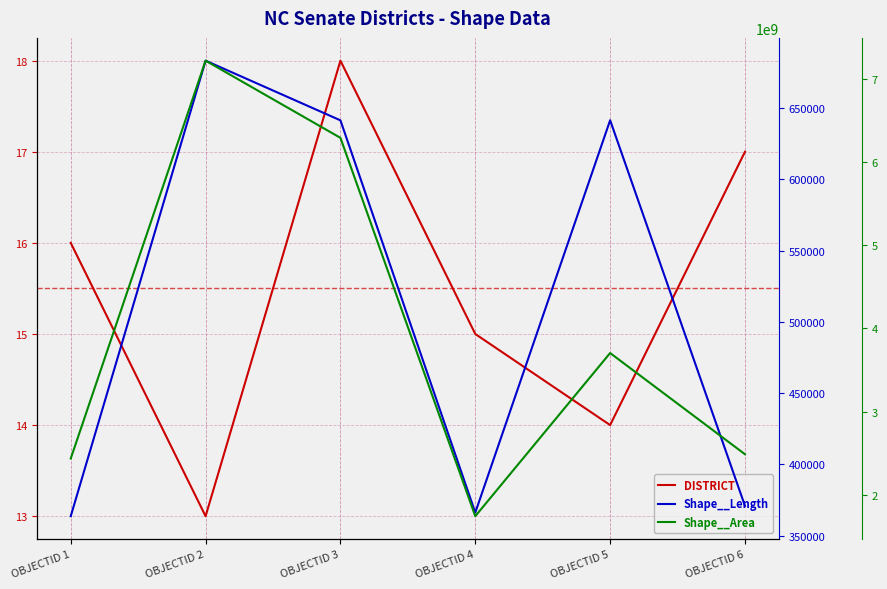

Rank the series at OBJECTID 4 from lowest to highest value.

DISTRICT, Shape__Length, Shape__Area